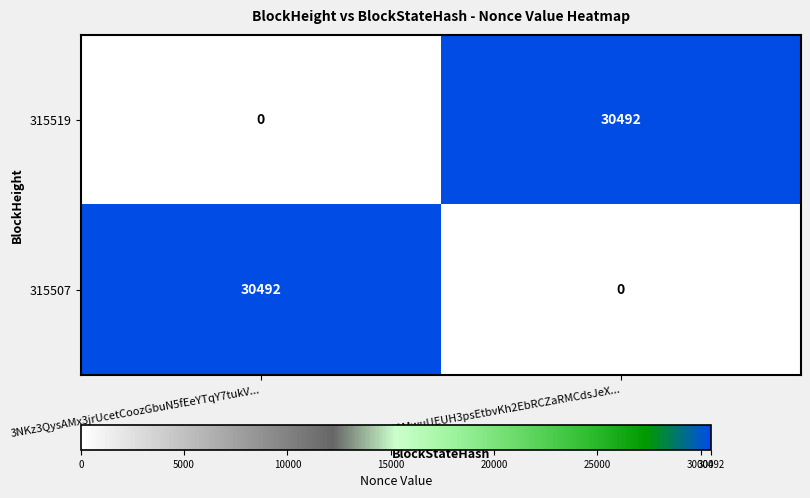

What is the total value across all series at 3NKz3QysAMx3jrUcetCoozGbuN5fEeYTqY7tukV...?

30492